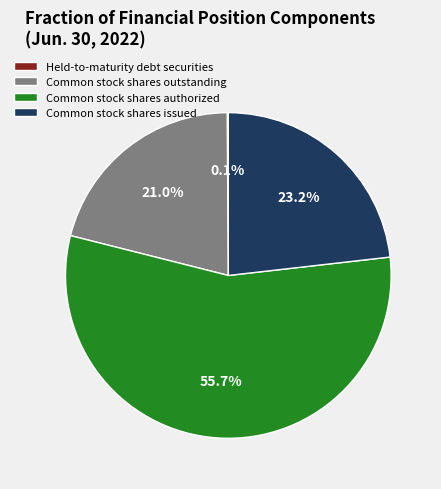

To the nearest percent, what percentage of the pie is Common stock shares outstanding?

21%